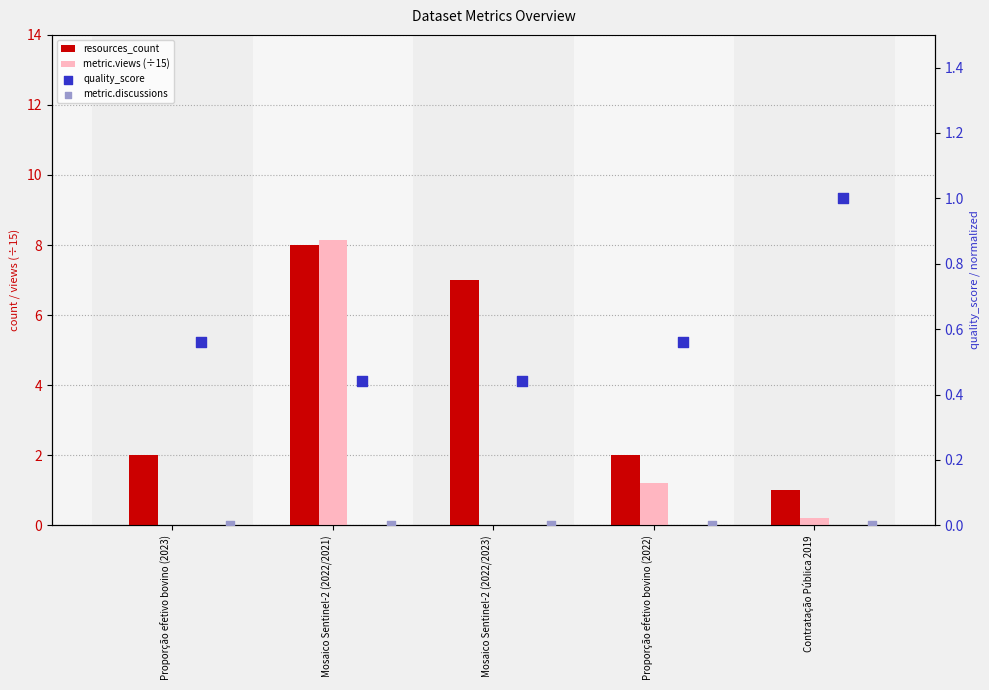

At how many categories does at least one series exceed 4?

2